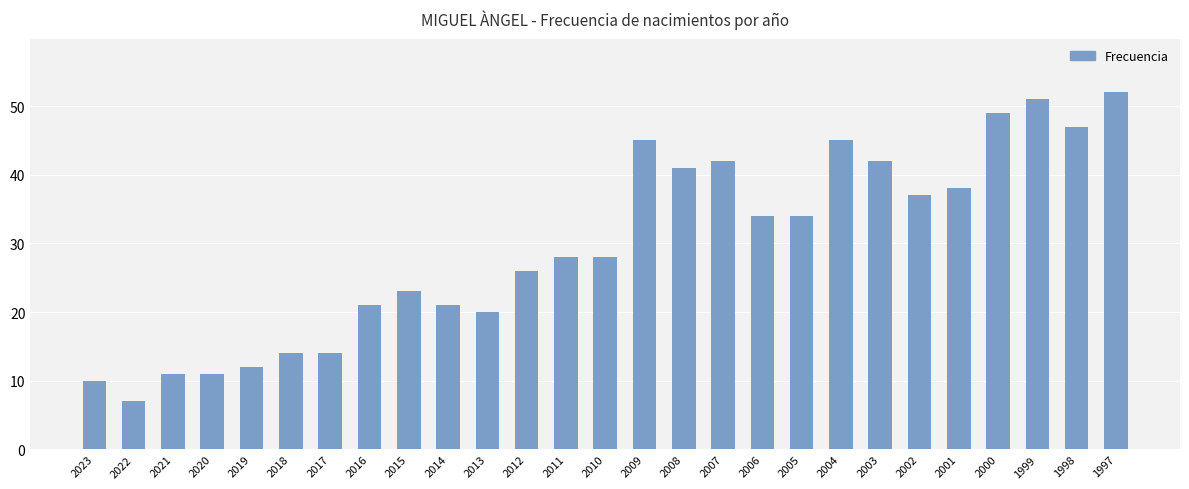

What is the value of the 4th bar from the left?

11